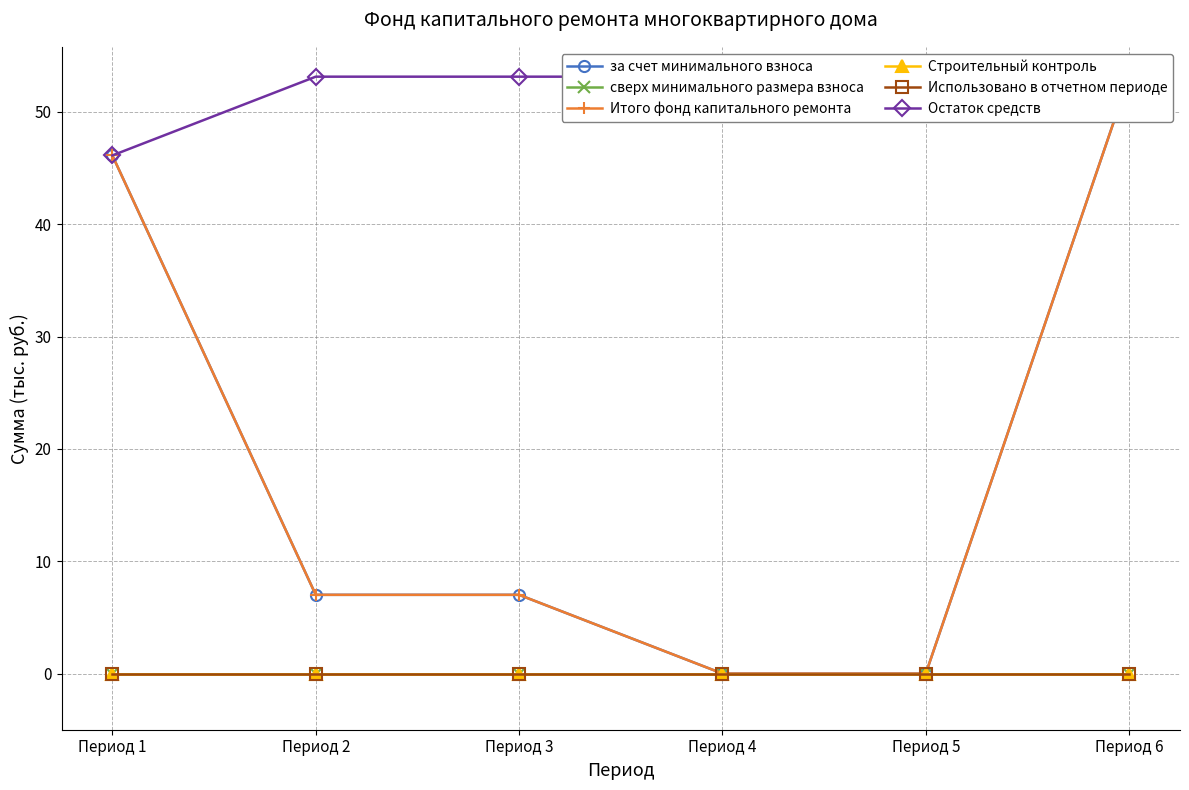

At which category is the sum across all series the highest?

Период 6